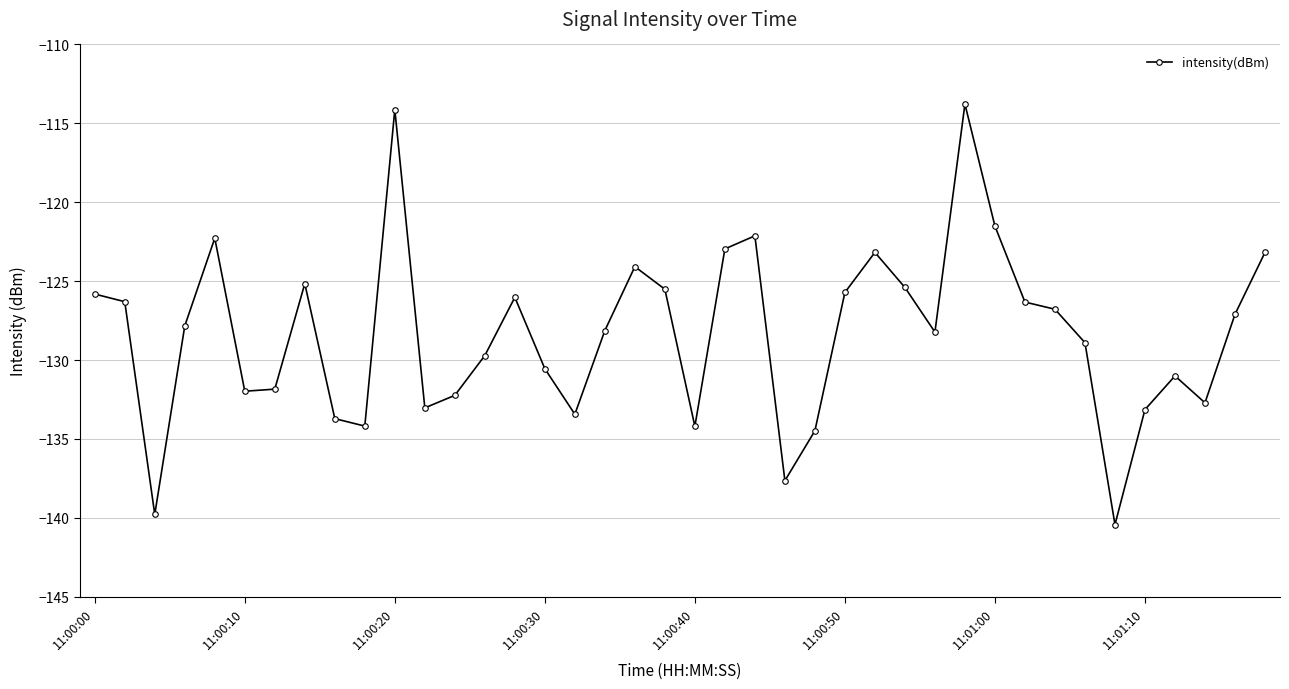

What is the greatest value displayed?

-113.8